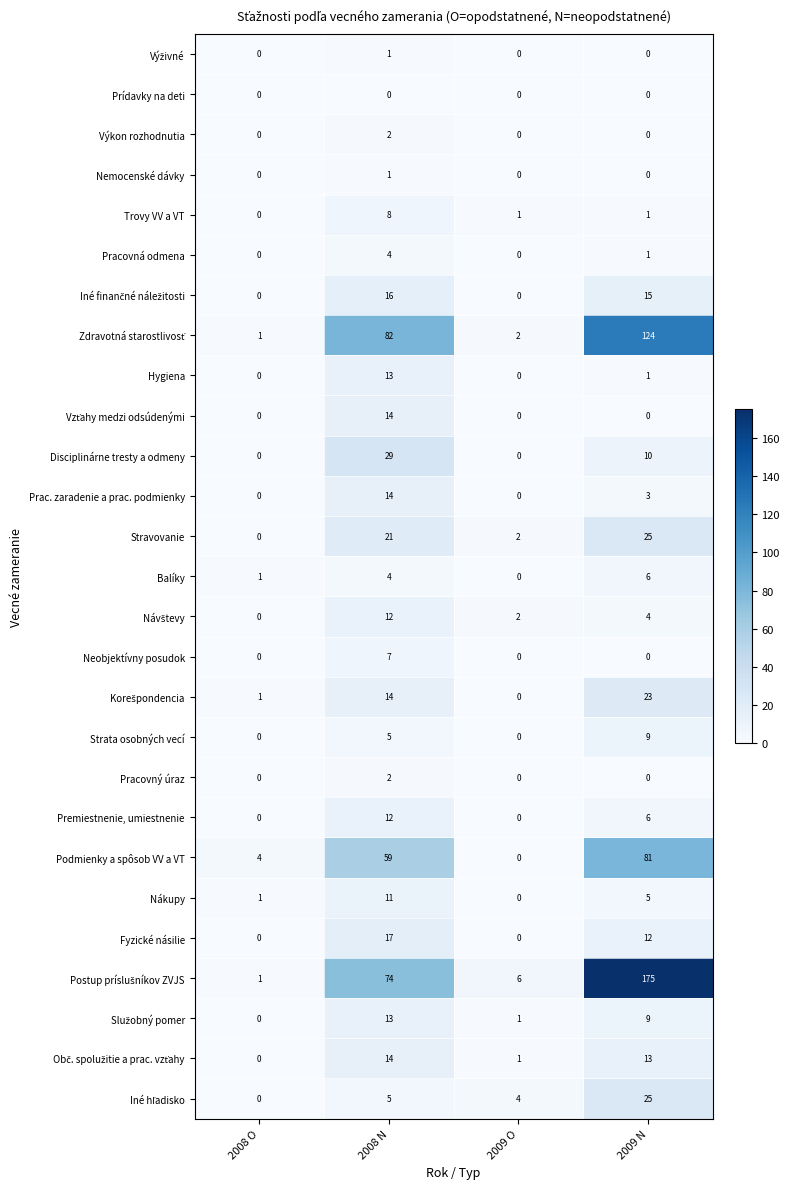

How many distinct data groups are displayed?

27